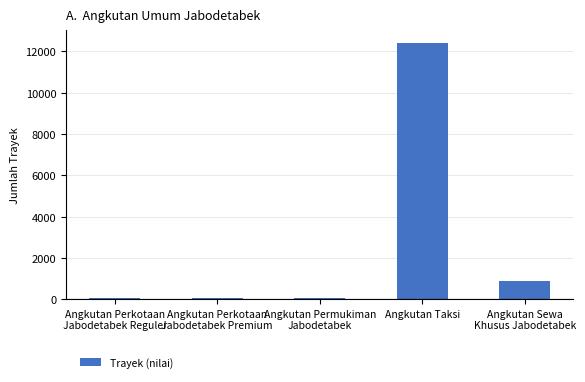

What is the sum of the values at Angkutan Perkotaan
Jabodetabek Reguler and Angkutan Sewa
Khusus Jabodetabek?

931